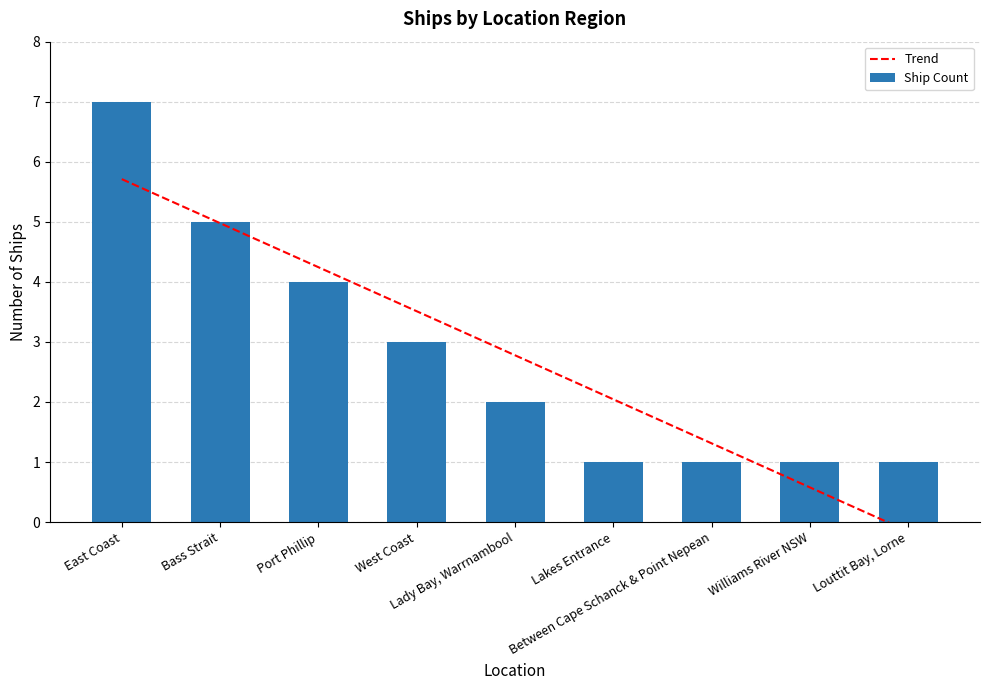

List the series in order of their overall mean, highest first.

Ship Count, Trend